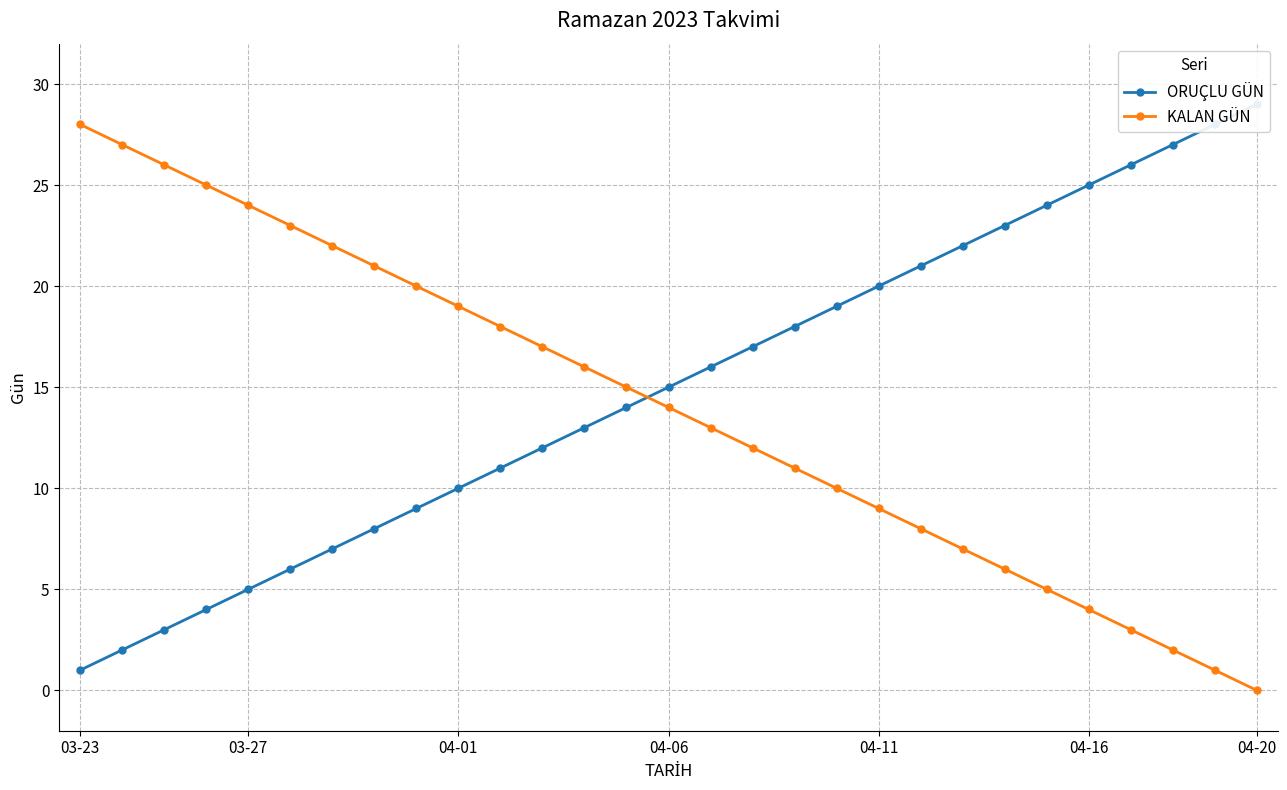

The value of KALAN GÜN at 04-11 is 9. True or false?

True